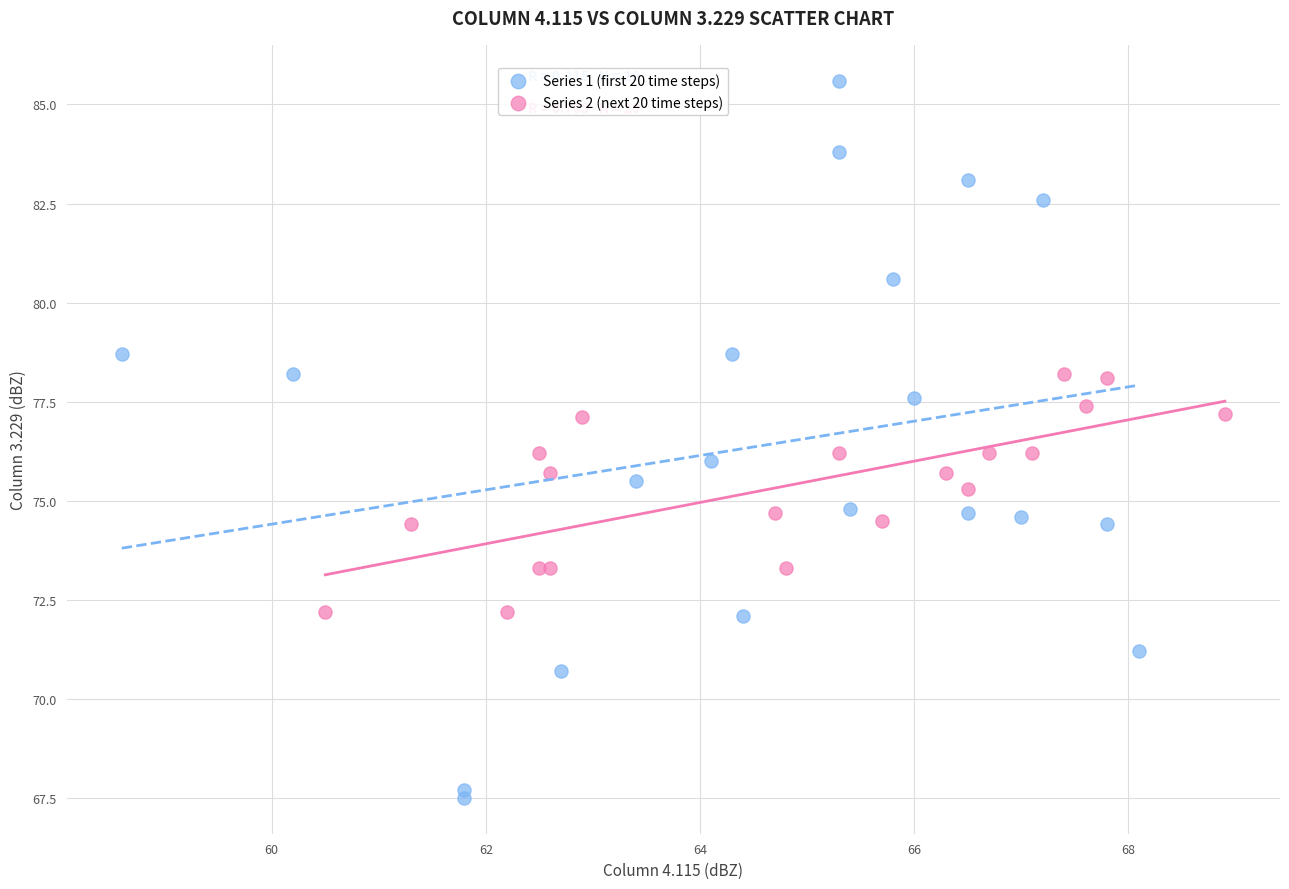

Which series contains the lowest Y value?

Series 1 (first 20 time steps)